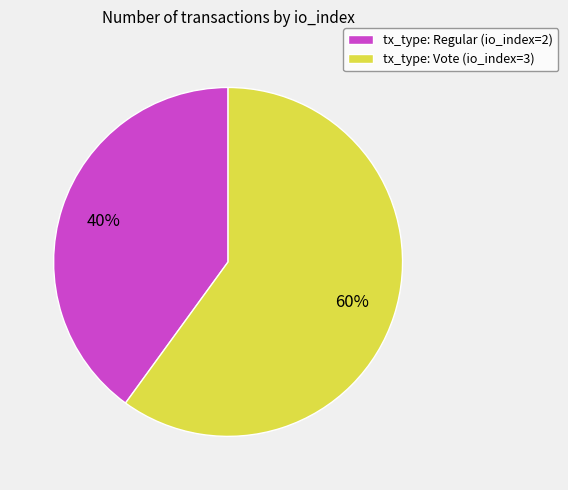

To the nearest percent, what percentage of the pie is tx_type: Regular (io_index=2)?

40%